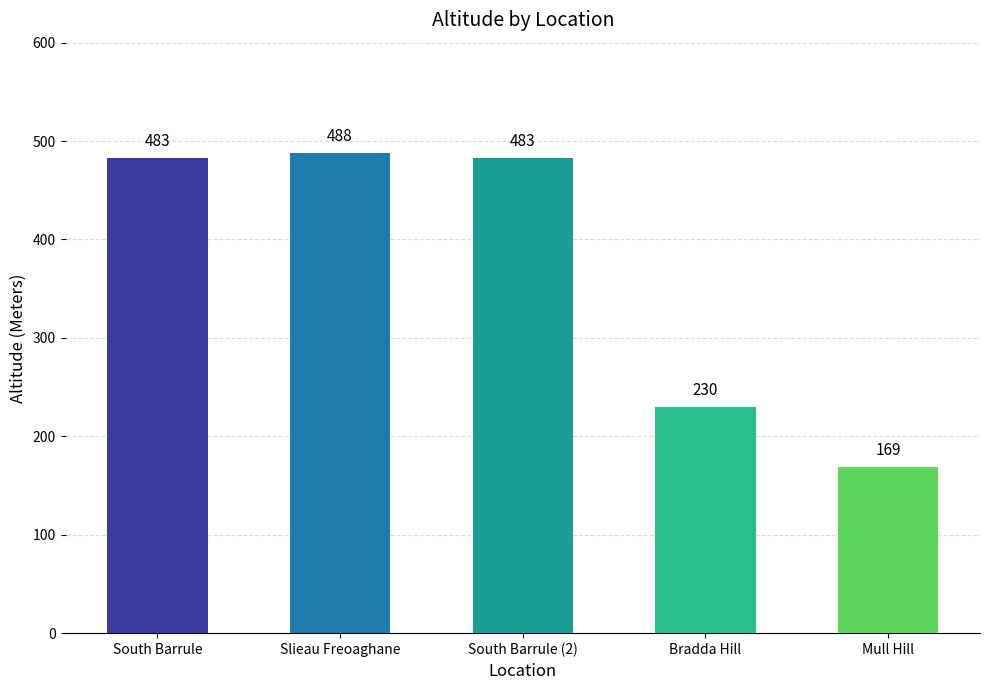

At which label is the value closest to 244?

Bradda Hill